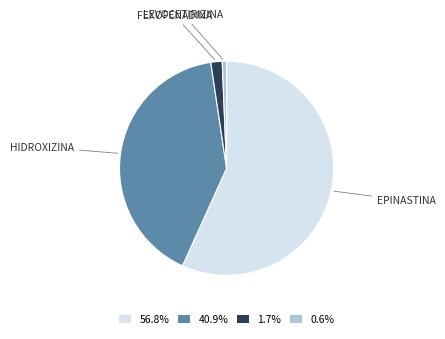

Is 40.9% the majority of the pie?

No